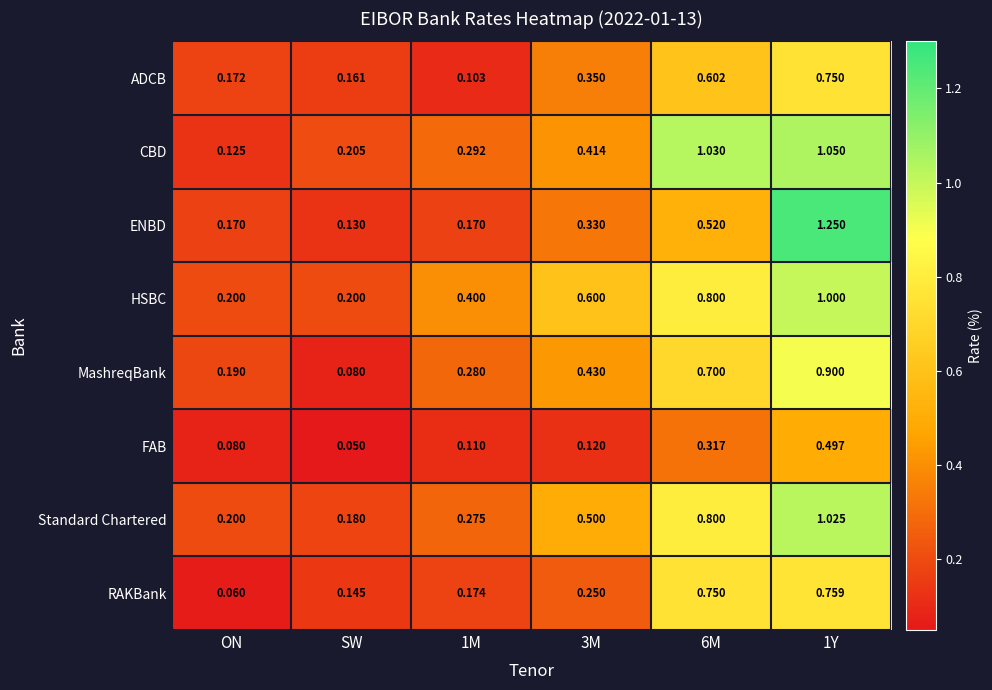

Between ON and 3M, which series saw the biggest shift?

HSBC